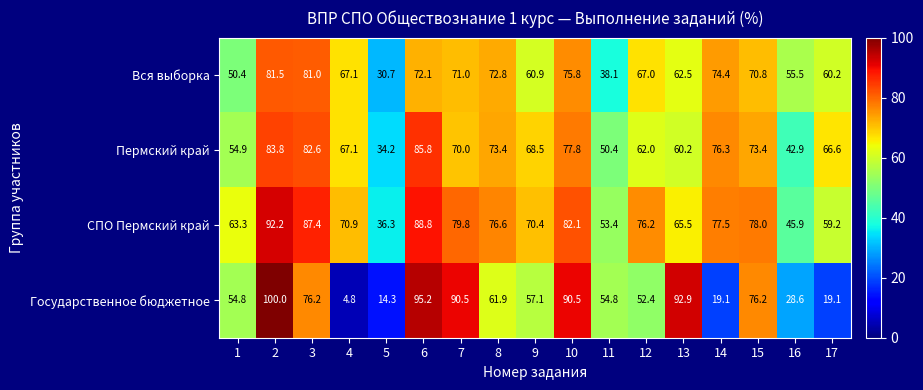

What is the average value of the Пермский край series?

66.5